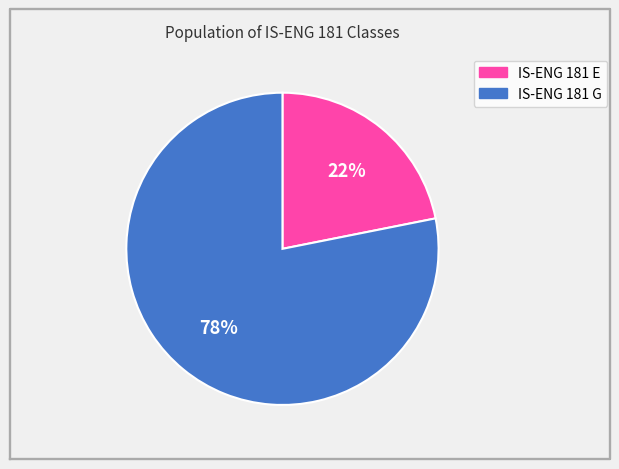

To the nearest percent, what is the difference between the largest and smallest slice percentages?

56%